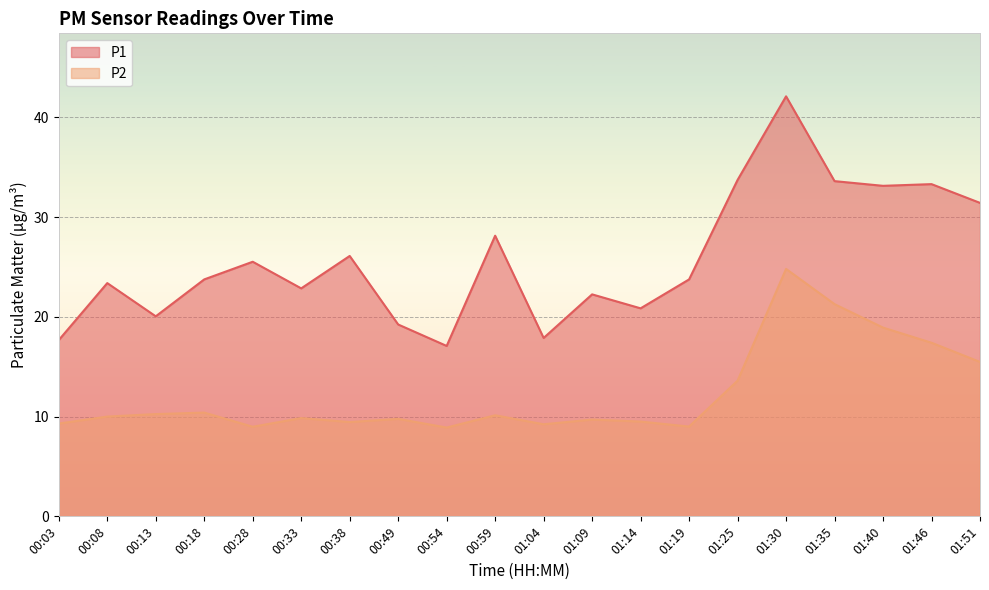

Reading right to left, transcribe all the data shown in this chart.

P1: 31.4	33.3	33.1	33.6	42.1	33.7	23.8	20.9	22.2	17.9	28.1	17.1	19.2	26.1	22.9	25.5	23.8	20.1	23.4	17.7
P2: 15.5	17.4	18.9	21.3	24.8	13.6	9.0	9.5	9.7	9.2	10.1	8.9	9.8	9.4	9.8	9.0	10.4	10.2	10.0	9.3